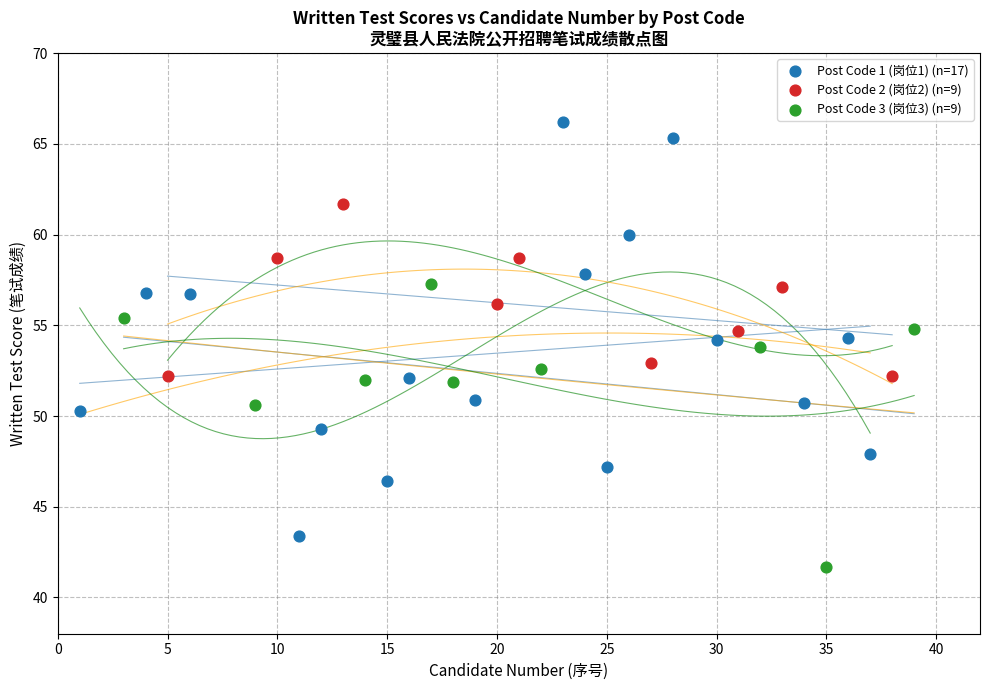

Which series has the widest spread of Y values?

Post Code 1 (岗位1) (n=17)